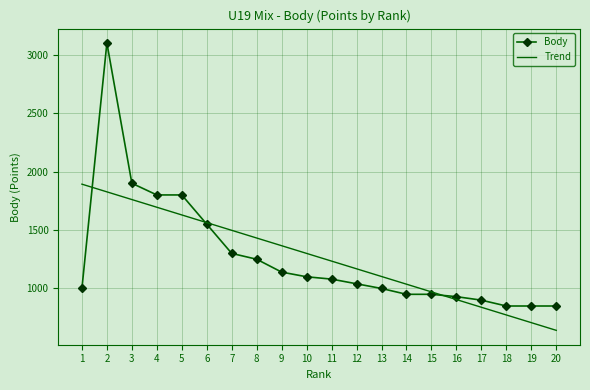

What is the total value across all series at 4?

3494.8